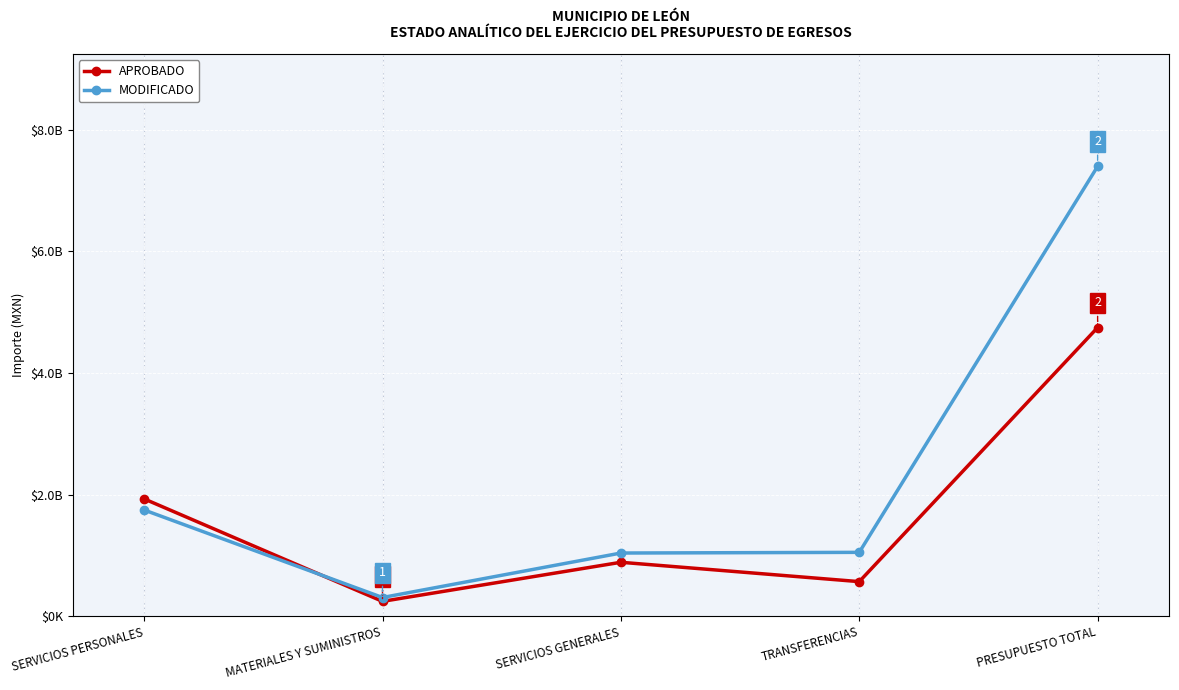

List the series in order of their overall mean, lowest first.

APROBADO, MODIFICADO